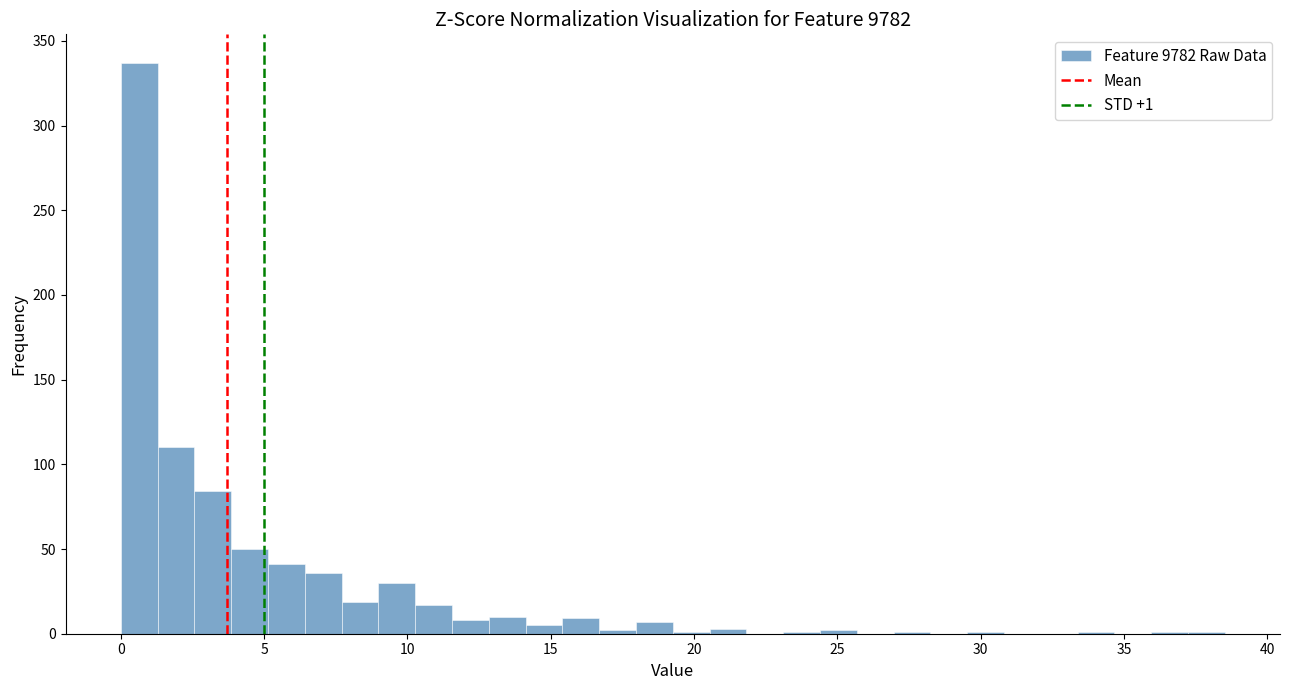

Read against the x-axis, roughly where is the centre of the tallest bar?

0.5